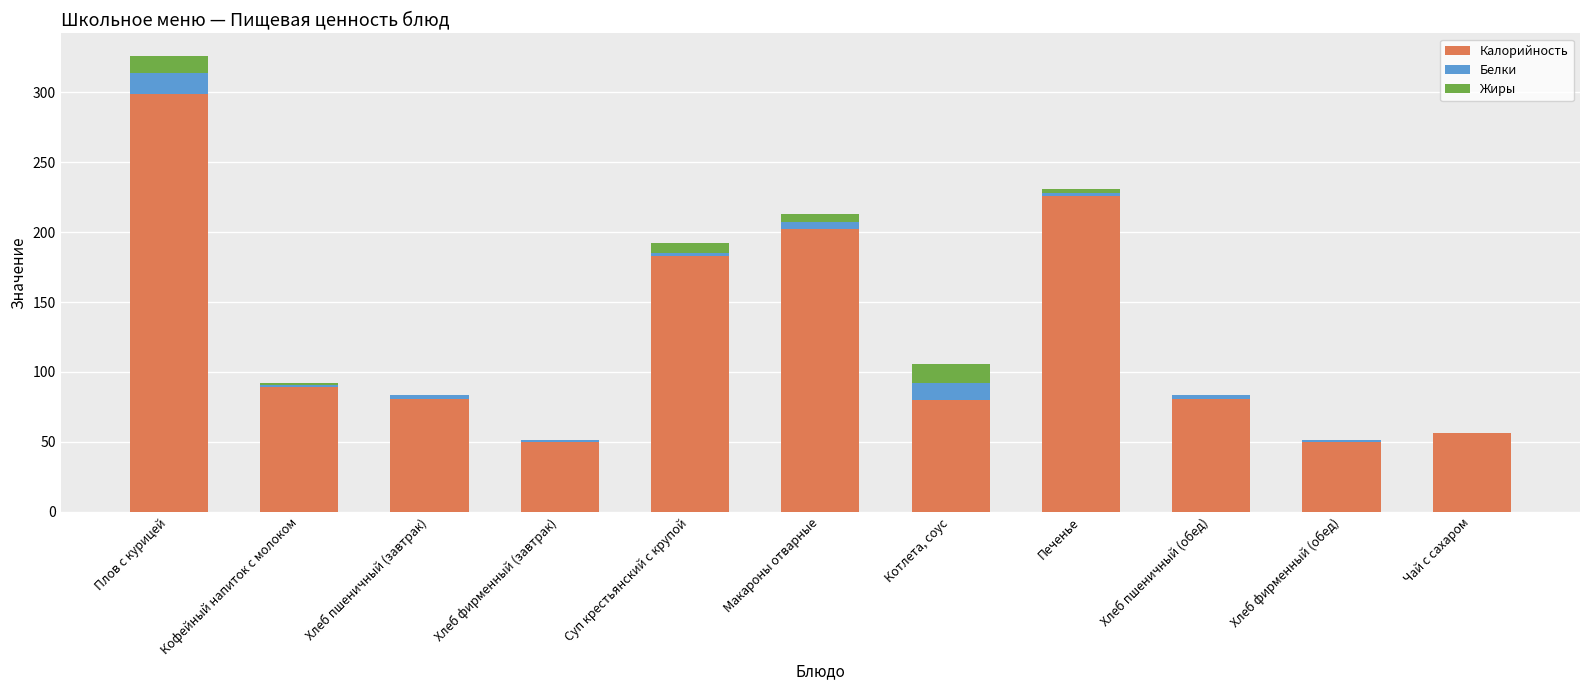

At which category is the sum across all series the highest?

Плов с курицей